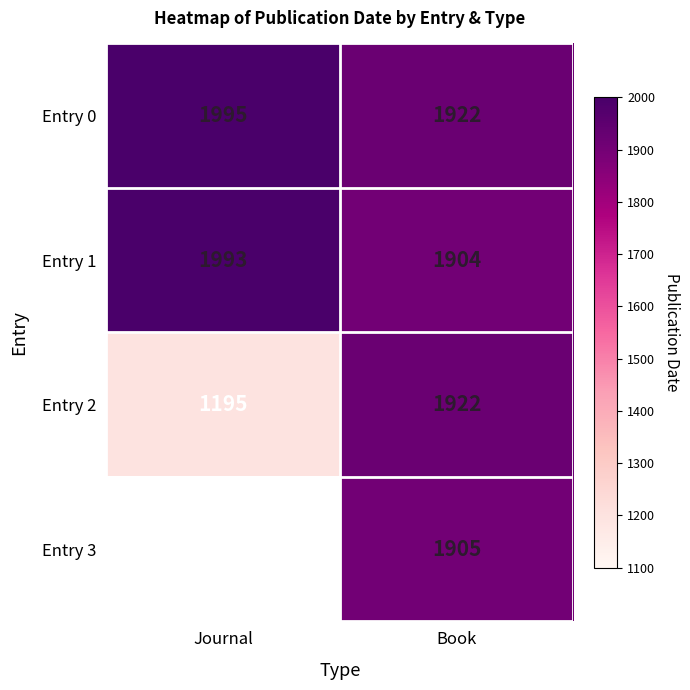

At which category is the sum across all series the highest?

Book